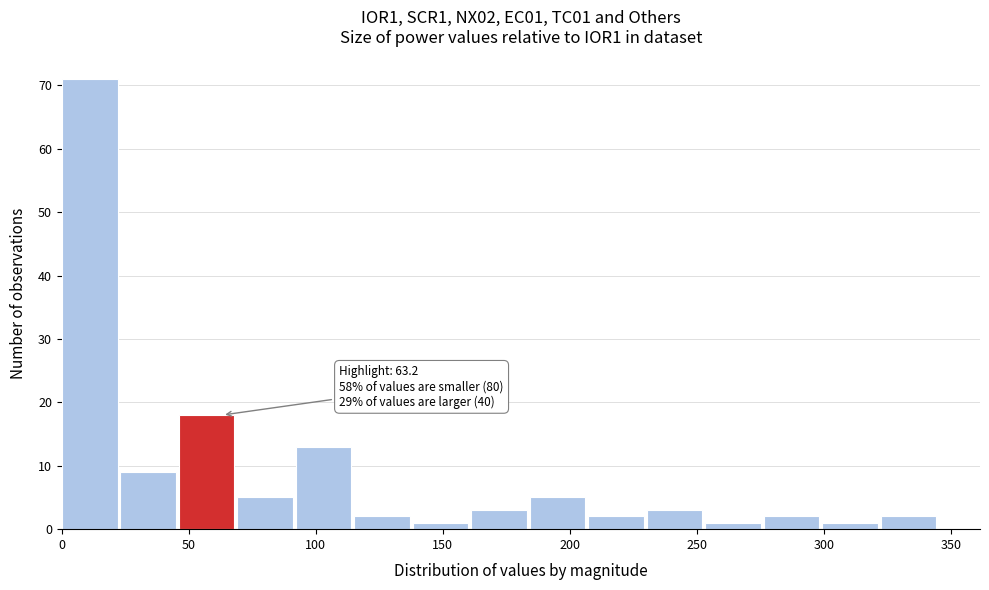

Which range on the x-axis has the tallest bar?

0 to 25